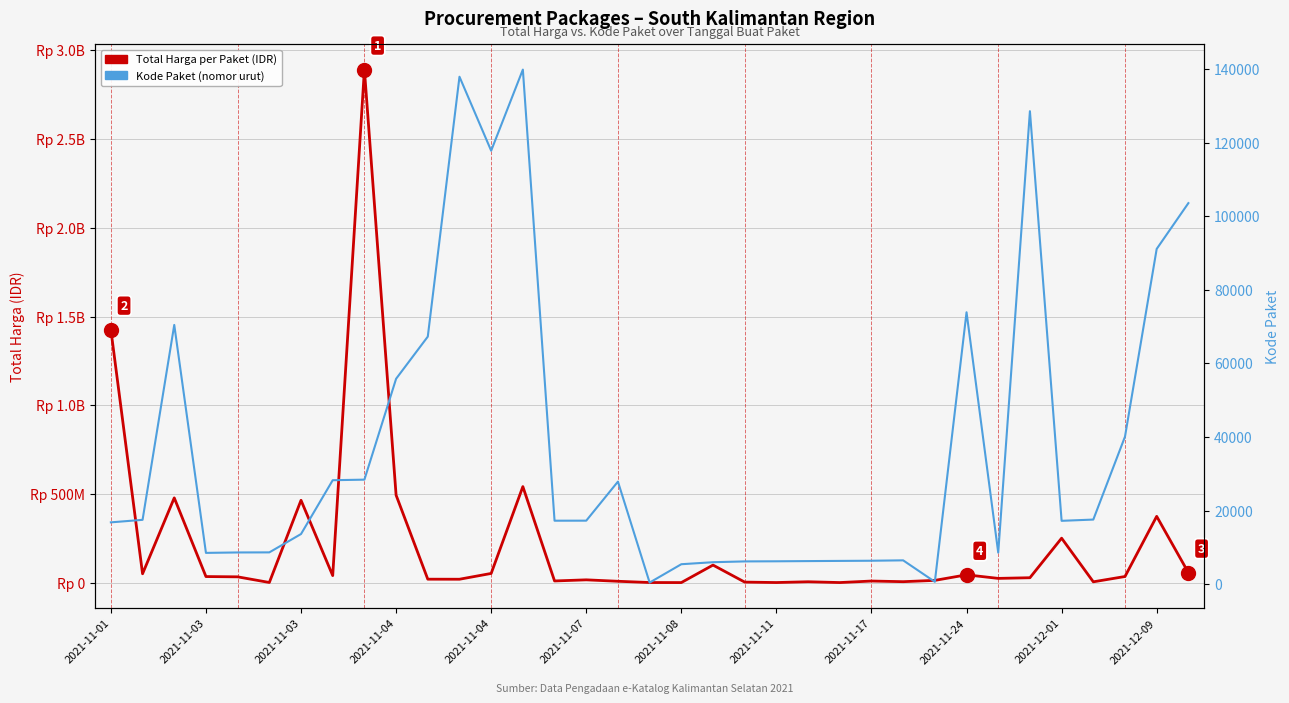

What is the maximum value shown in the chart?

2892122000